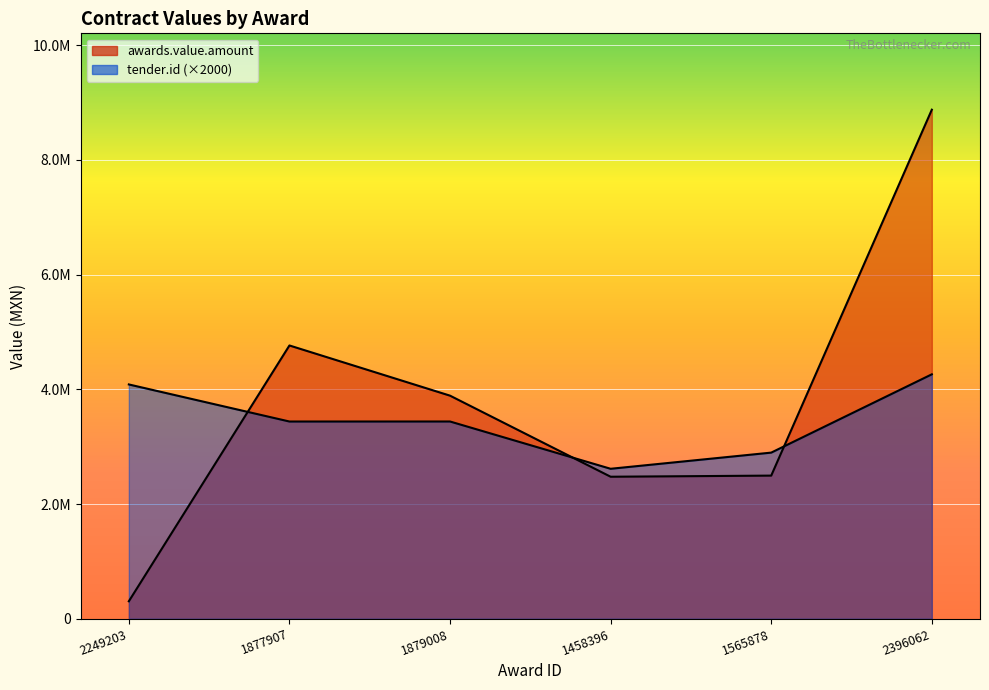

What is the sum of all tender.id values?

20738726.0